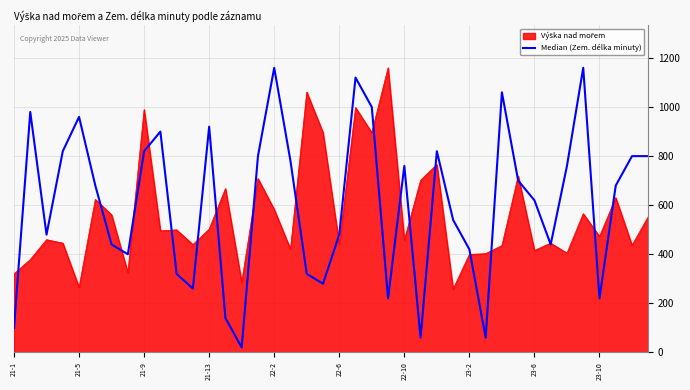

Which series has the widest spread of values?

Median (Zem. délka minuty)